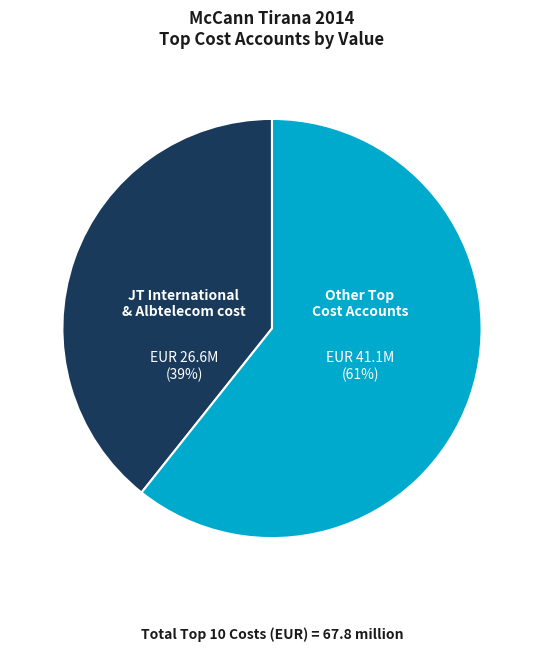

Is there a majority slice in this chart?

Yes